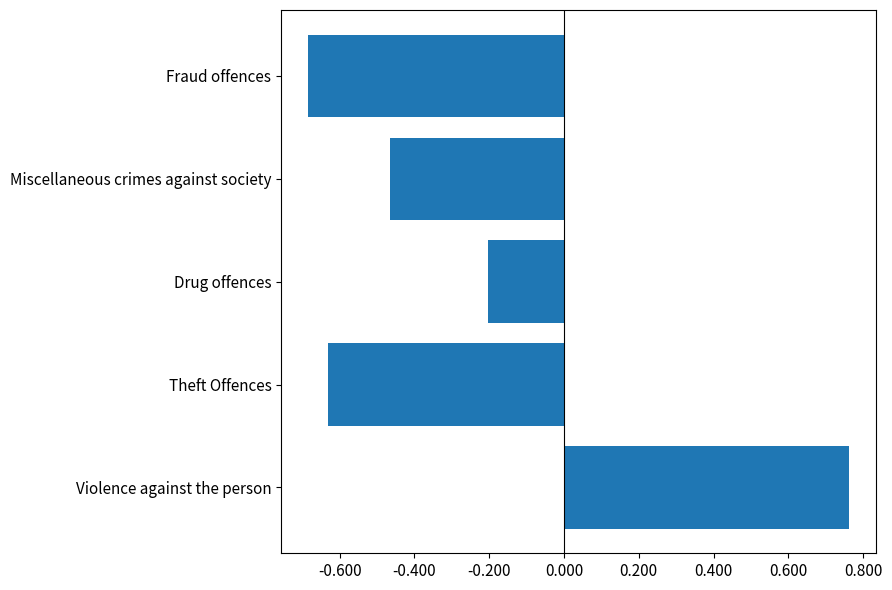

How many data points are less than 0?

4